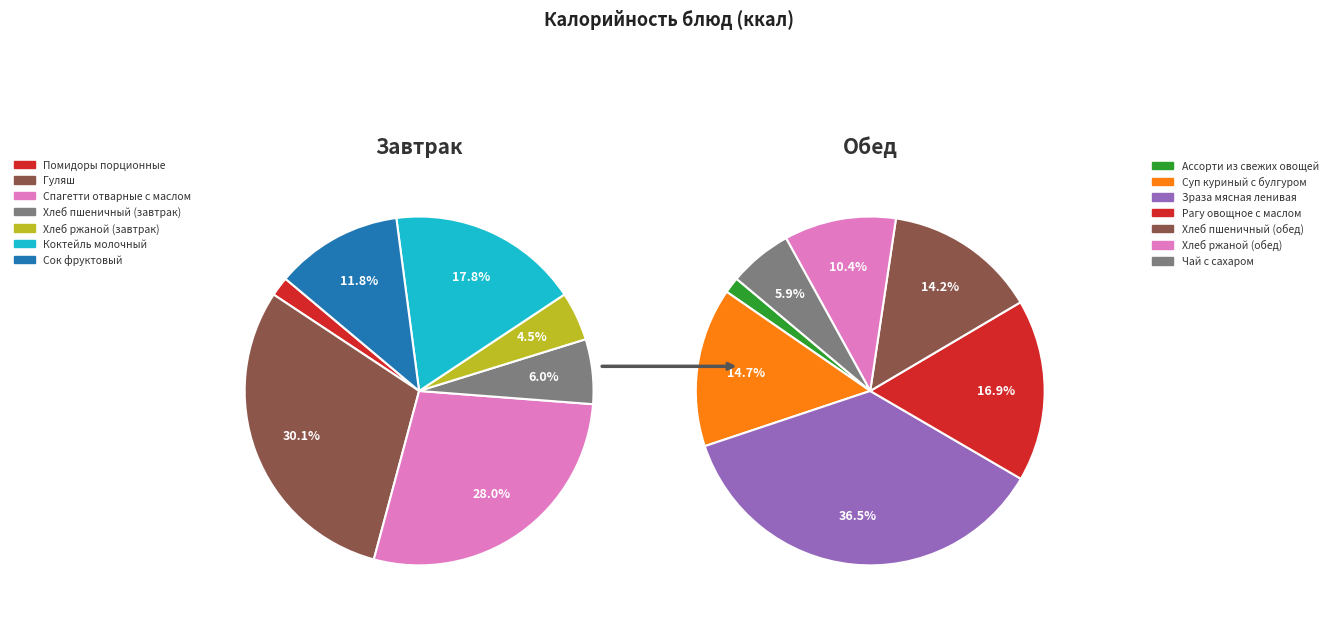

Rank the categories by value from lowest to highest.

Ассорти из свежих овощей, Помидоры порционные, Хлеб ржаной (завтрак), Чай с сахаром, Хлеб пшеничный (завтрак), Хлеб ржаной (обед), Сок фруктовый, Хлеб пшеничный (обед), Суп куриный с булгуром, Рагу овощное с маслом, Коктейль молочный, Спагетти отварные с маслом, Гуляш, Зраза мясная ленивая